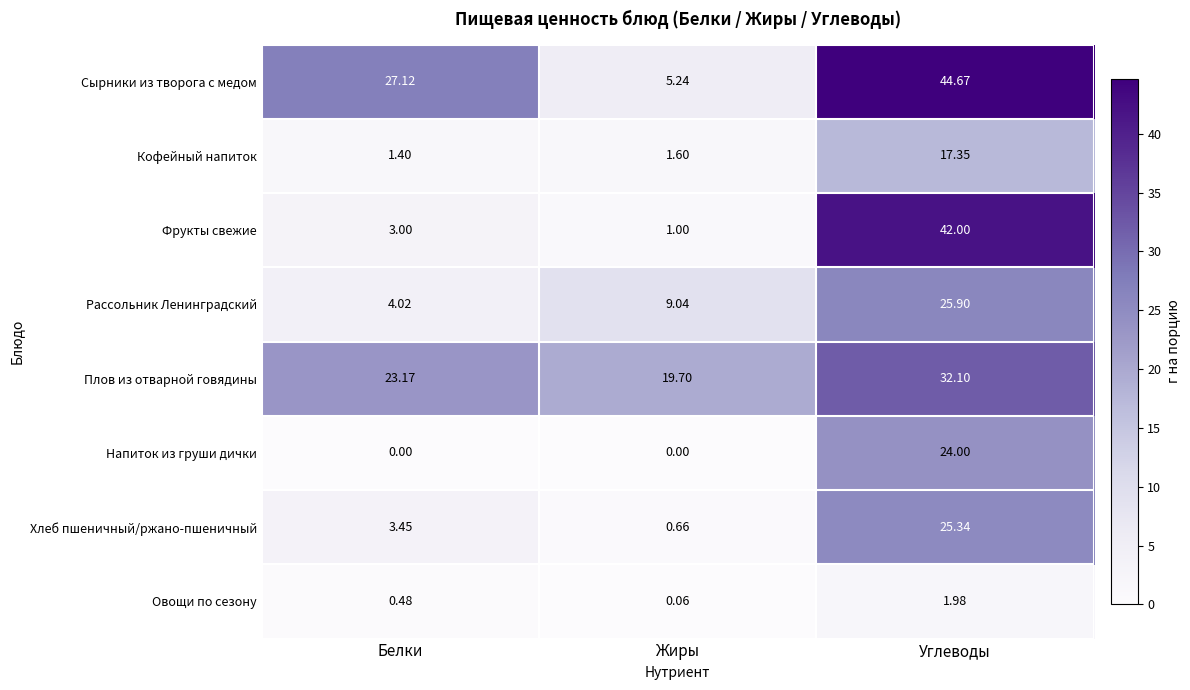

At which label is Хлеб пшеничный/ржано-пшеничный closest to 13?

Белки